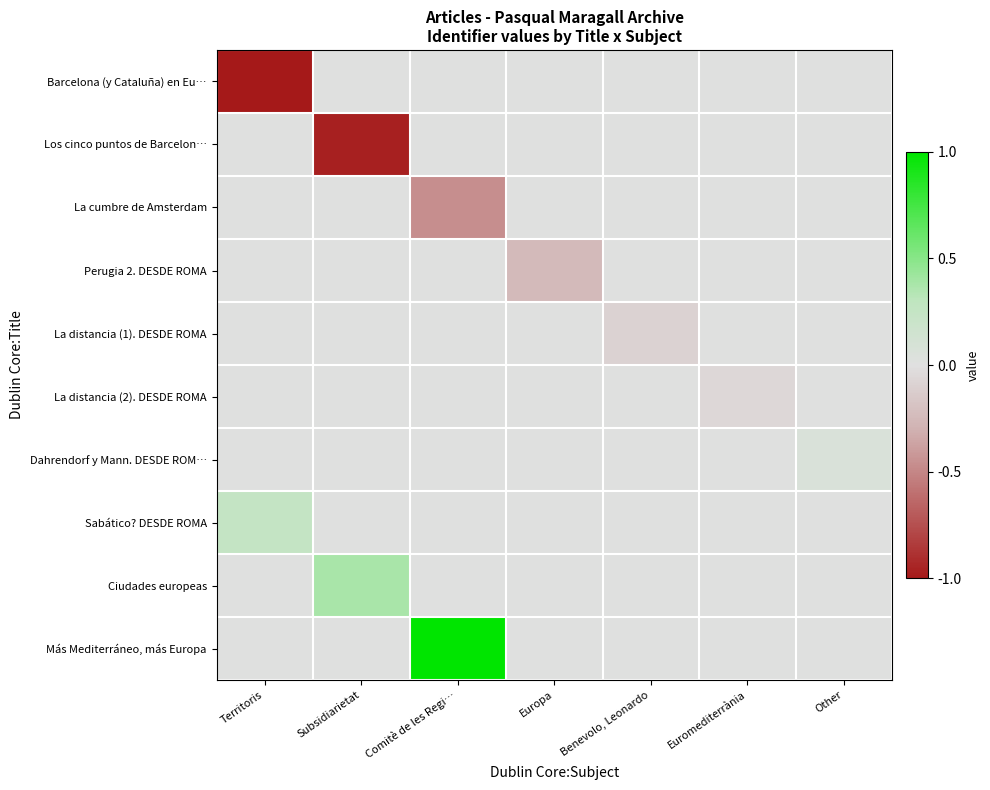

Which label corresponds to the smallest value in the chart?

Territoris